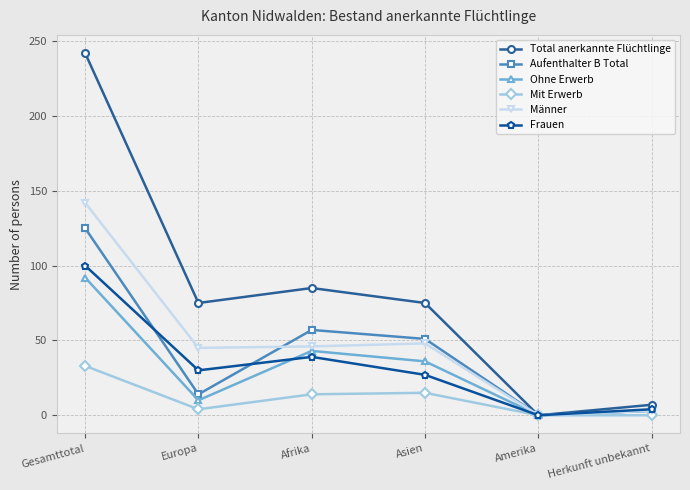

Between Europa and Amerika, which series saw the biggest shift?

Total anerkannte Flüchtlinge